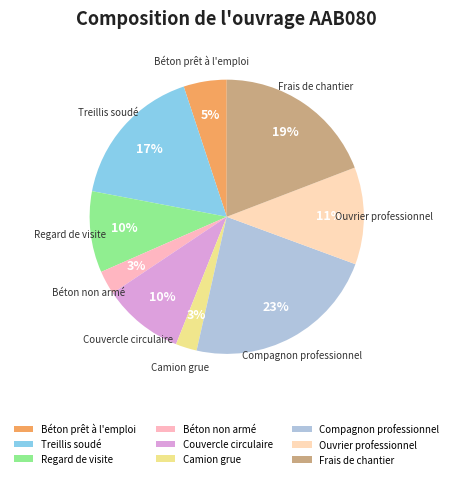

Is there a majority slice in this chart?

No